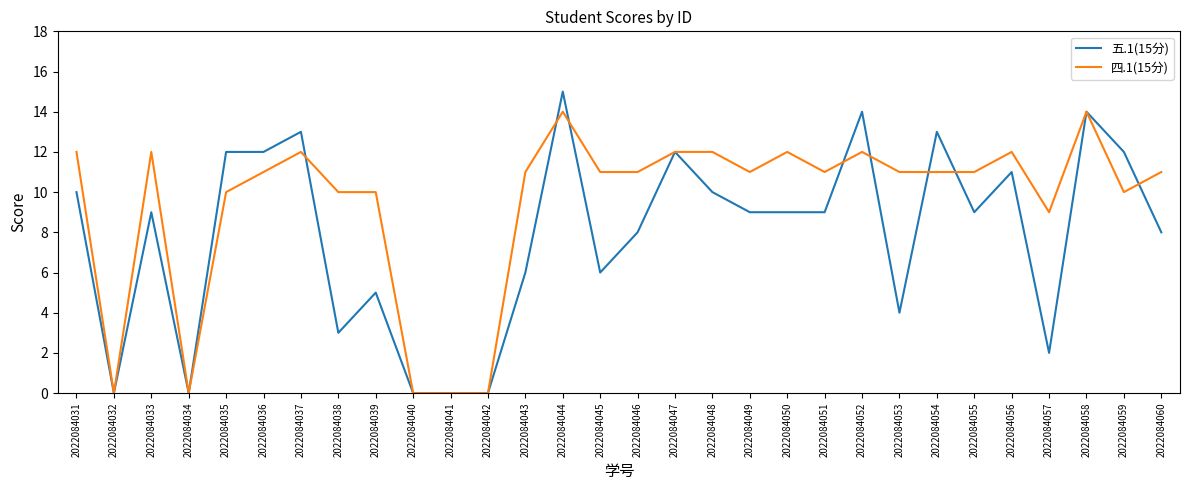

List the series in order of their peak value, highest first.

五.1(15分), 四.1(15分)